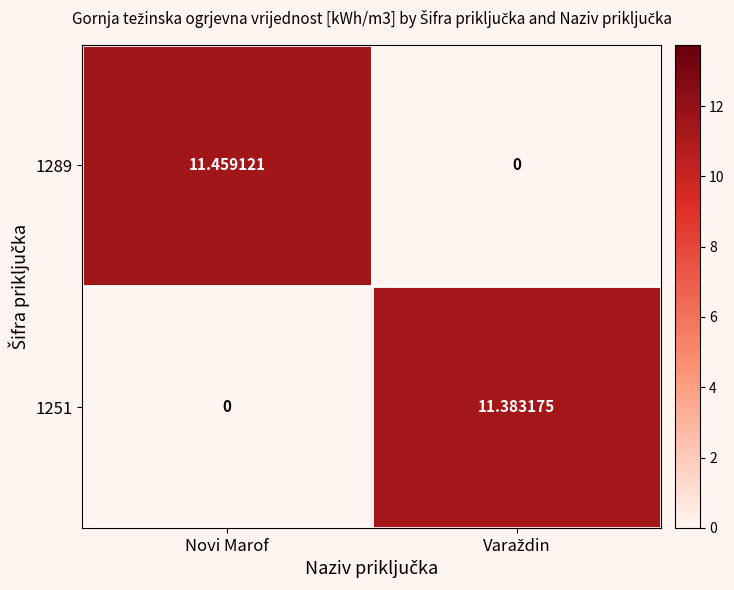

Which series has the largest total across all categories?

1289